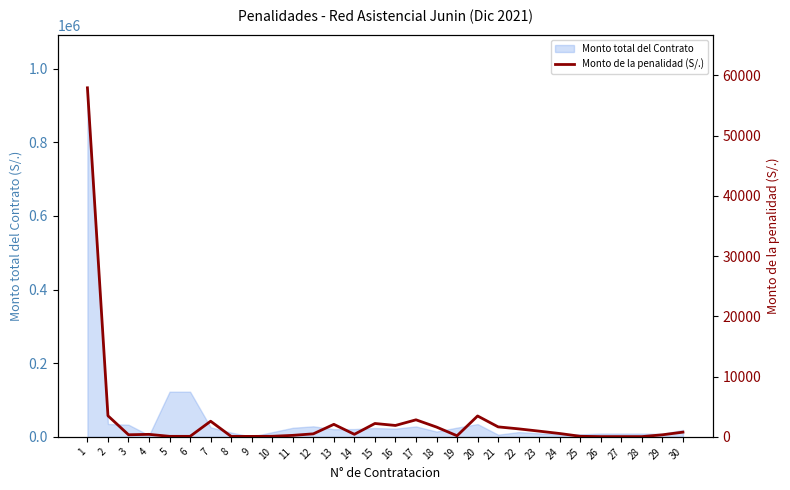

Which label corresponds to the smallest value in the chart?

26